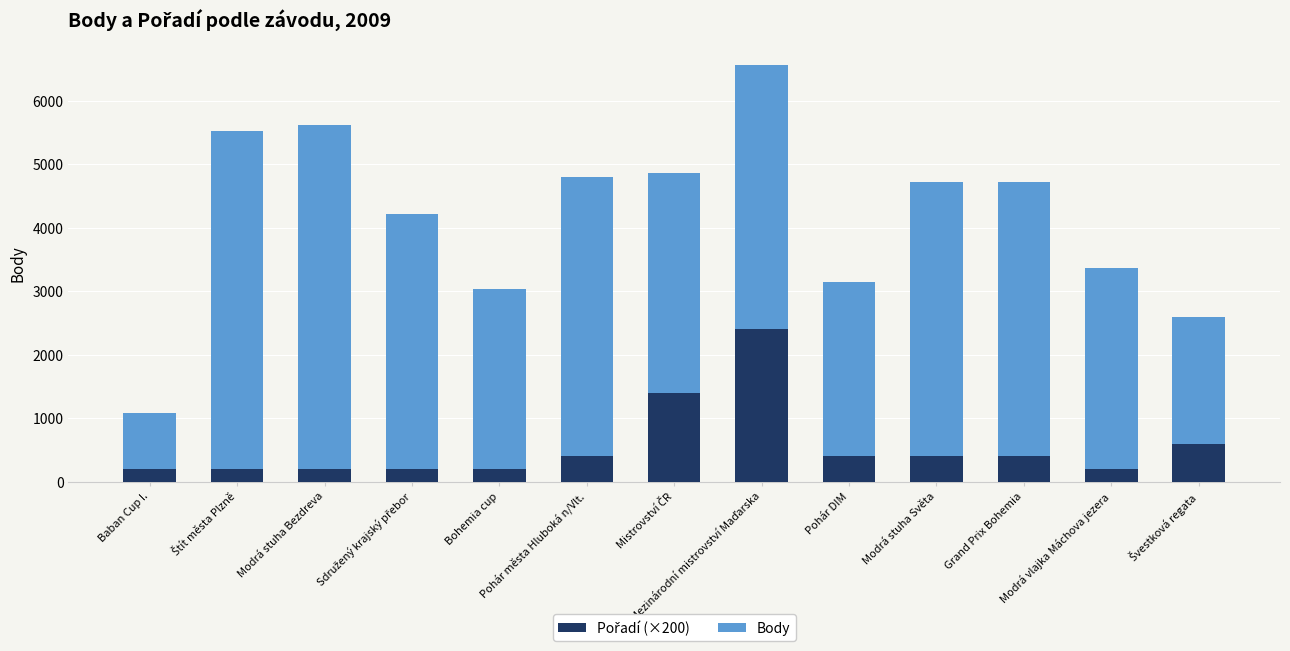

What is the difference between the Pořadí (×200) values at Švestková regata and Štít města Plzně?

400